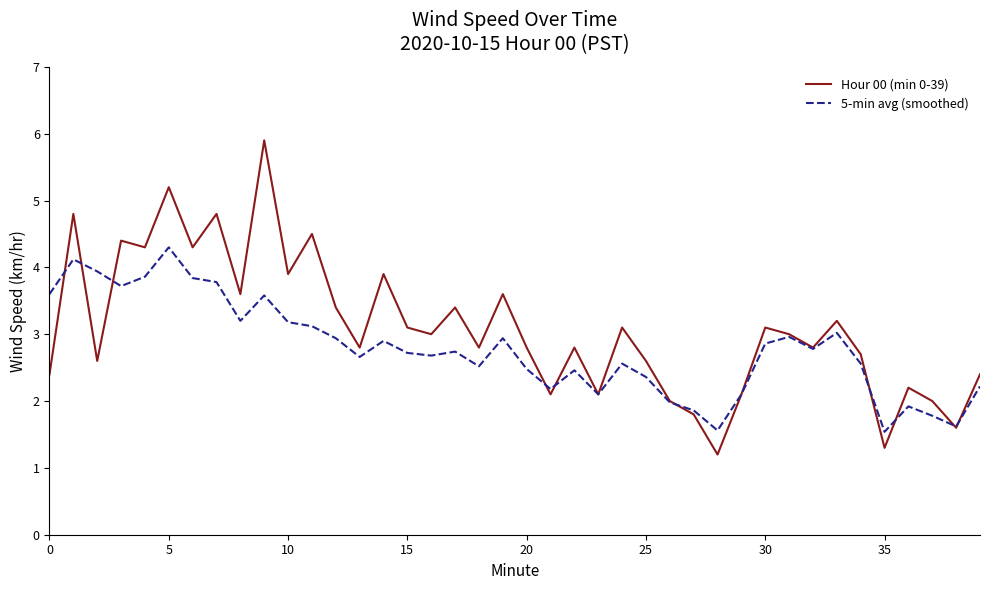

Rank the series by their maximum value, from highest to lowest.

Hour 00 (min 0-39), 5-min avg (smoothed)